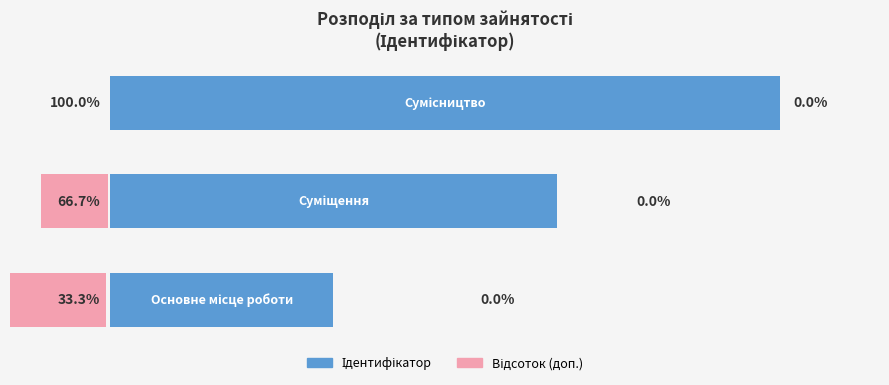

What is the sum of the Відсоток (доп.) values at 1 and 2?

-10.0